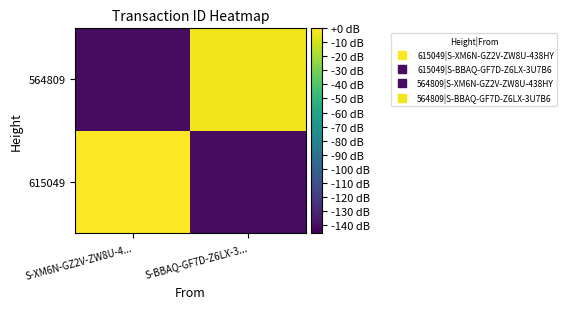

List the series in order of their overall mean, lowest first.

564809, 615049